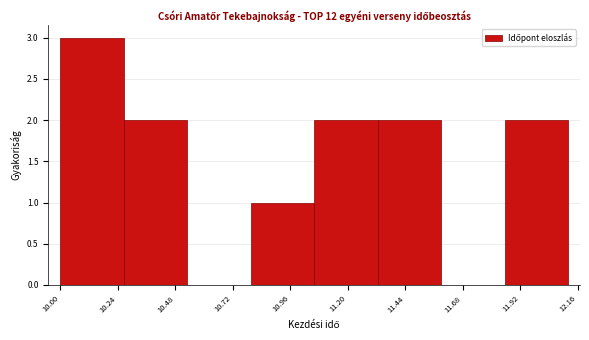

How tall is the bar that spans 10.000 to 10.265 on the x-axis? Neither the bar edges nor the heights are printed on the chart, so give them approximately, as read against the axes.

3